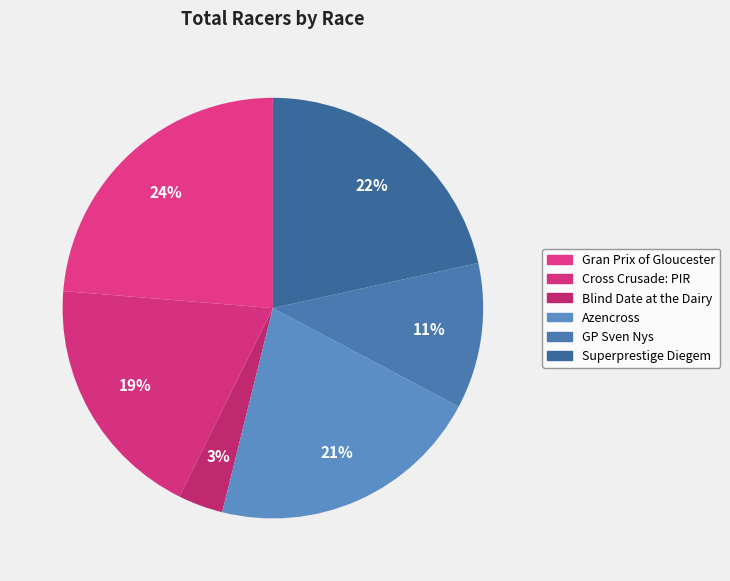

How many slices are in this pie chart?

6